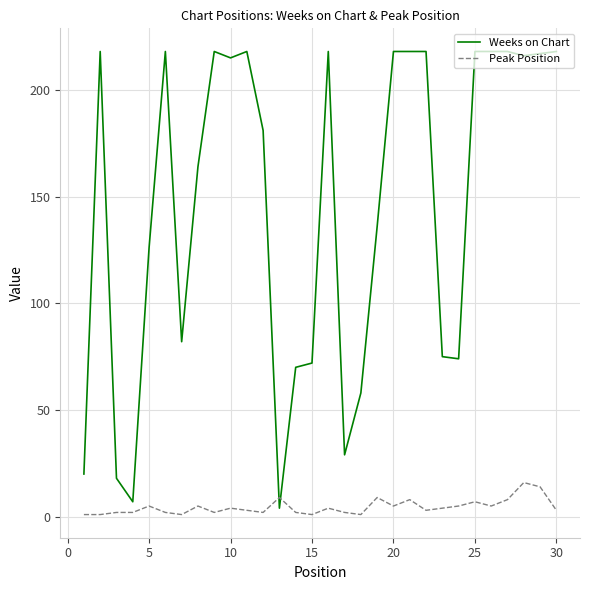

What is the difference between the maximum and minimum values in the Weeks on Chart series?

214